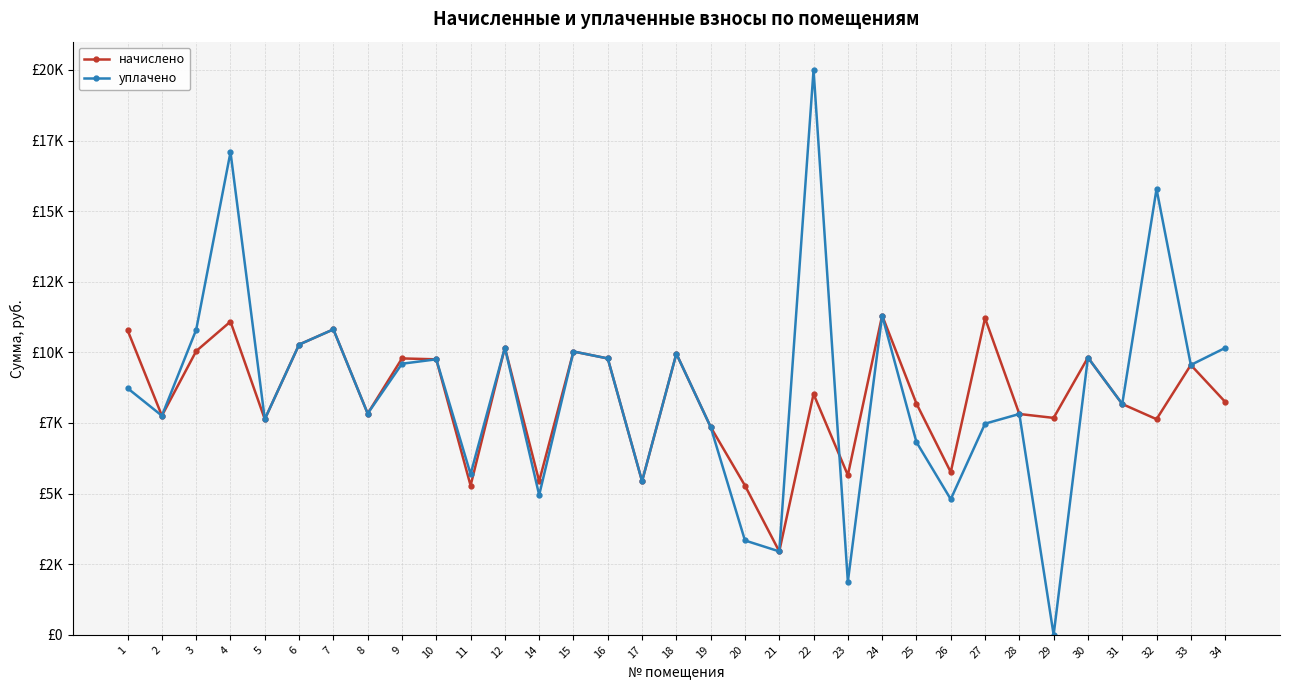

Reading left to right, list all the values displayed in this chart.

начислено: 1=10782.7	2=7756.8	3=10045.4	4=11089.9	5=7633.9	6=10275.8	7=10813.4	8=7833.6	9=9785.4	10=9753.6	11=5283.8	12=10168.3	14=5437.4	15=10030.1	16=9784.3	17=5437.4	18=9953.3	19=7357.4	20=5283.8	21=2953.0	22=8524.8	23=5652.5	24=11305.0	25=8186.8	26=5760.0	27=11212.8	28=7818.2	29=7679.9	30=9816.1	31=8171.5	32=7633.9	33=9553.9	34=8249.4
уплачено: 1=8729.7	2=7756.8	3=10801.6	4=17090.0	5=7633.9	6=10275.8	7=10813.4	8=7833.6	9=9597.4	10=9753.6	11=5689.8	12=10168.3	14=4948.9	15=10030.1	16=9784.3	17=5438.2	18=9953.3	19=7357.4	20=3340.0	21=2953.0	22=20000.0	23=1884.2	24=11305.0	25=6822.3	26=4800.0	27=7475.2	28=7818.2	29=0.0	30=9815.8	31=8171.5	32=15783.9	33=9553.9	34=10156.3